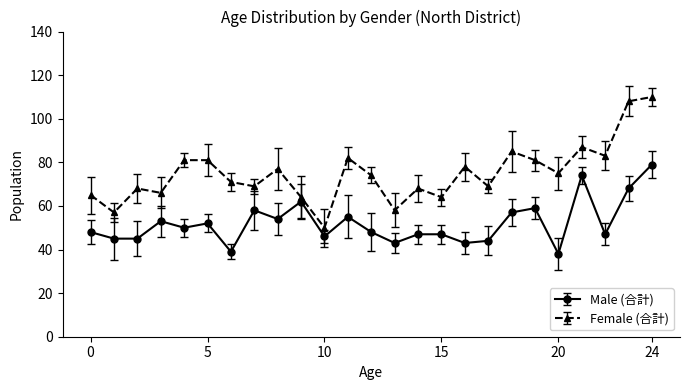

List the series in order of their peak value, lowest first.

Male (合計), Female (合計)